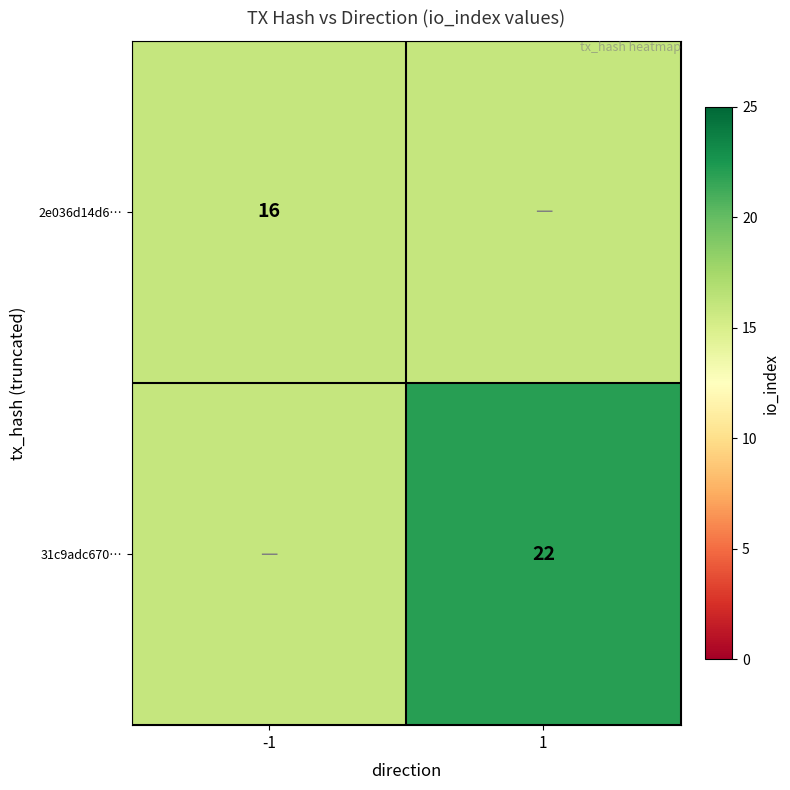

Between 1 and -1, which is larger?

1